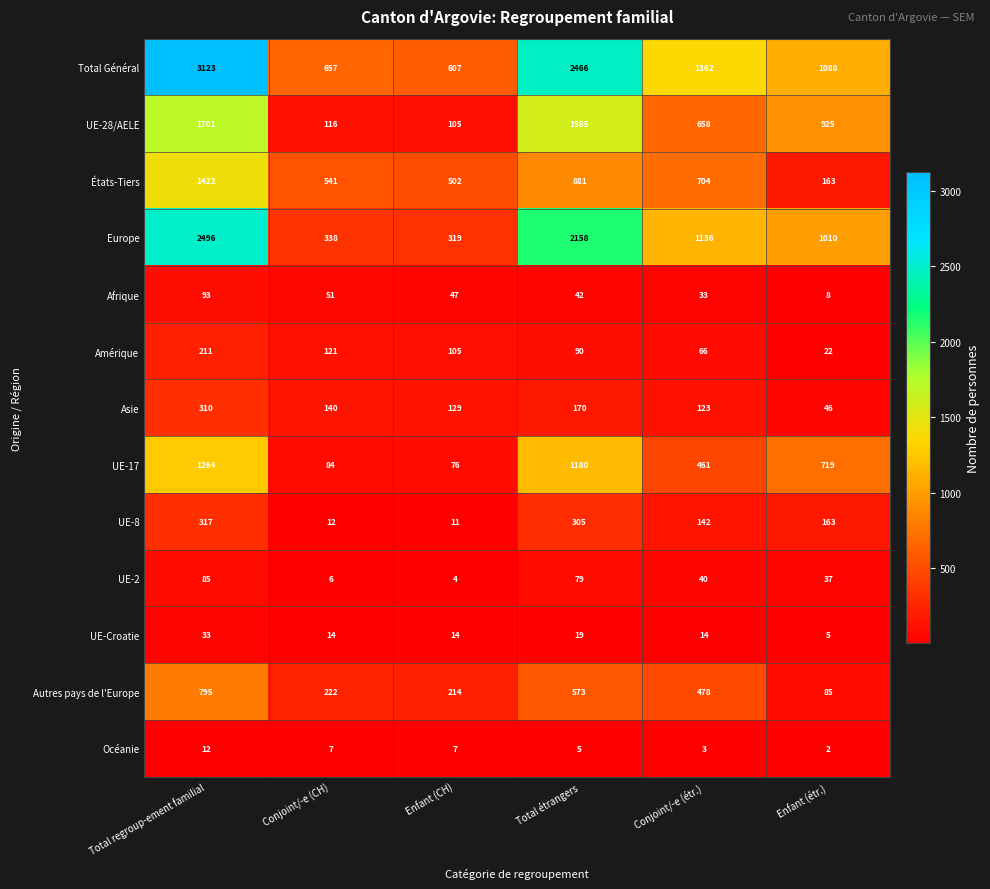

At which category is the sum across all series the highest?

Total regroup-ement familial